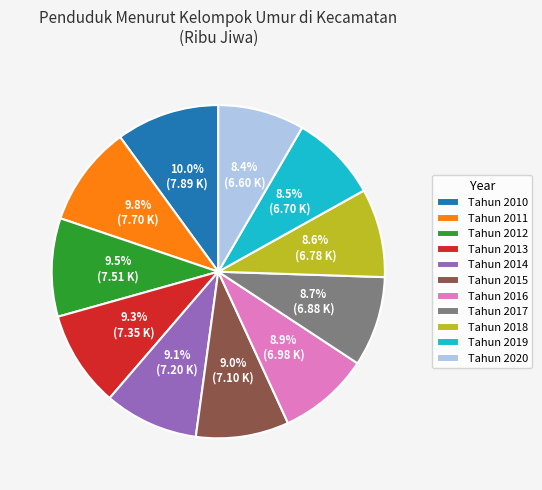

The Tahun 2013 slice represents 9% of the pie. True or false?

True